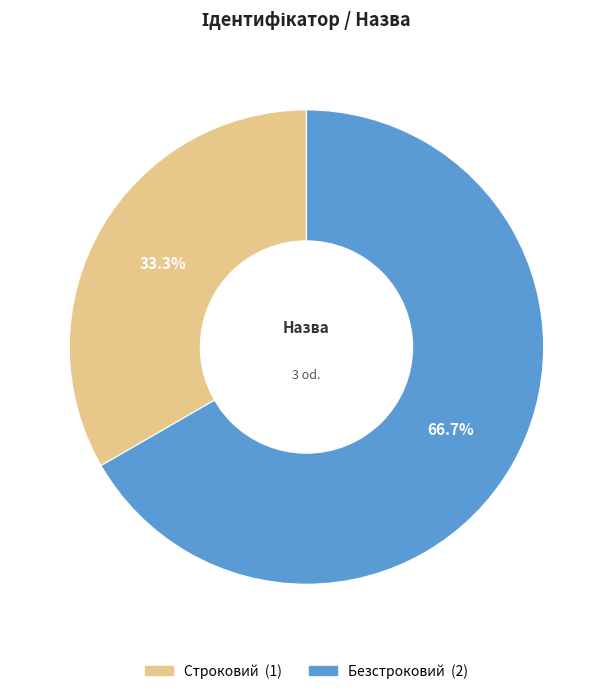

Do Строковий and Безстроковий together represent more than half of the pie?

Yes